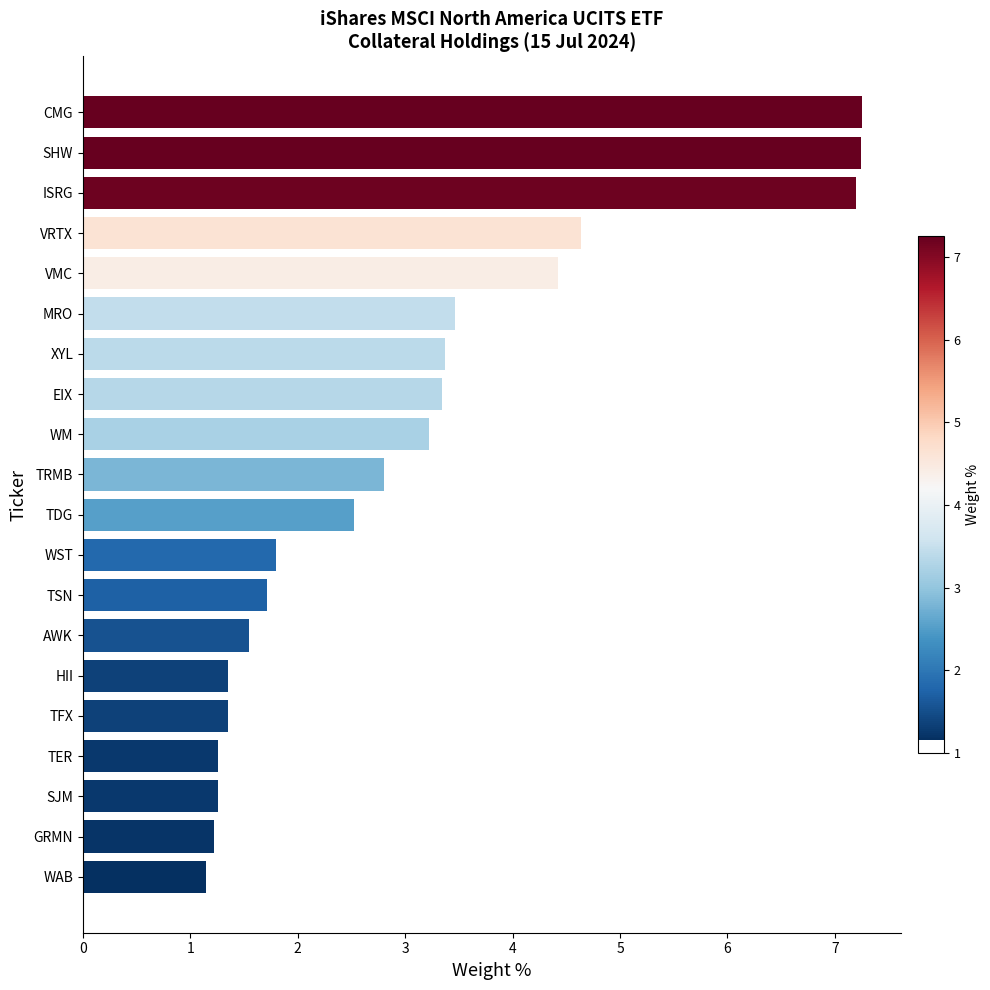

What is the label of the 1st bar from the top?

CMG